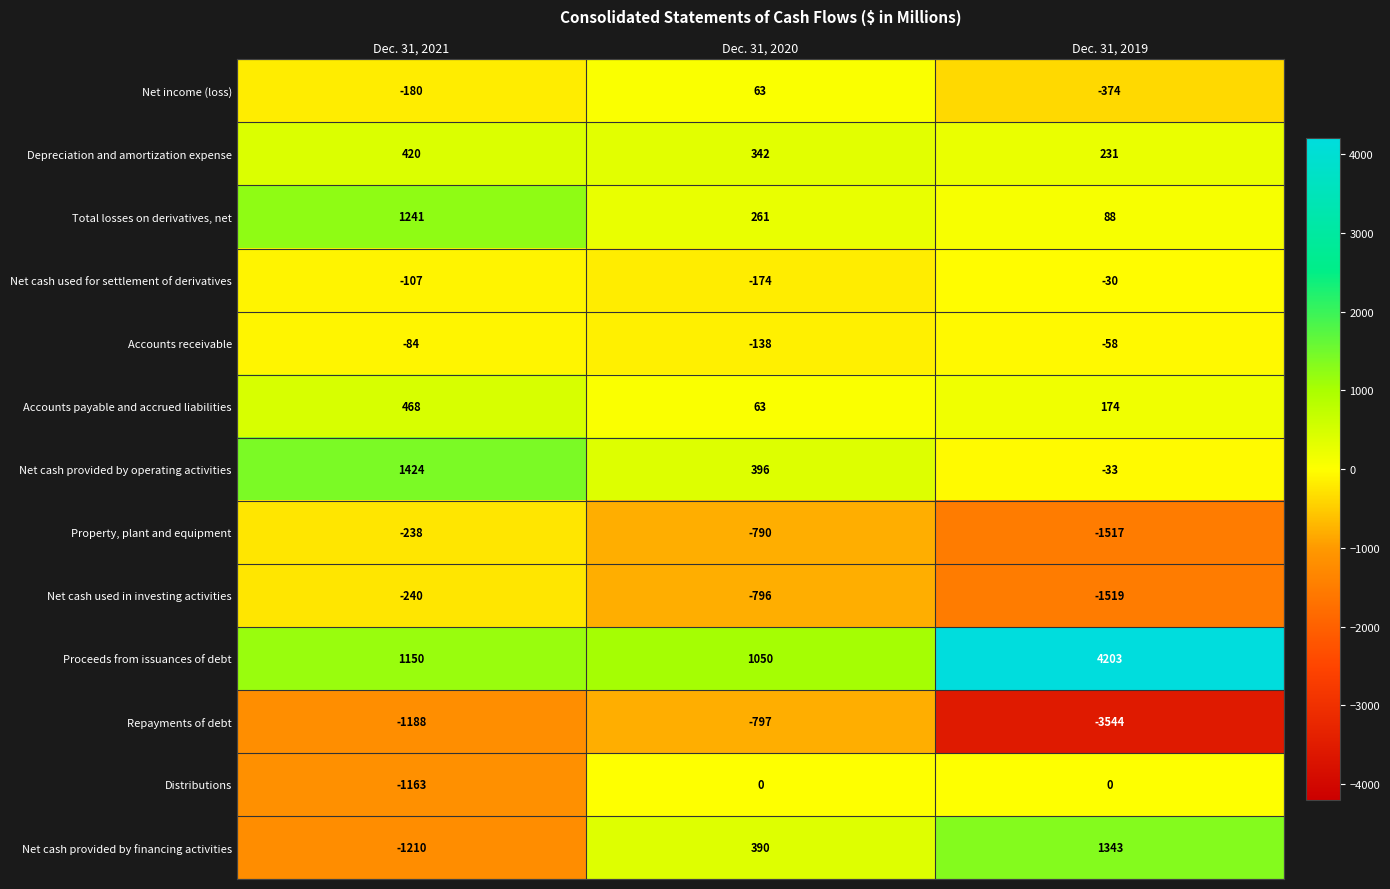

What is the total value across all series at Dec. 31, 2021?

293